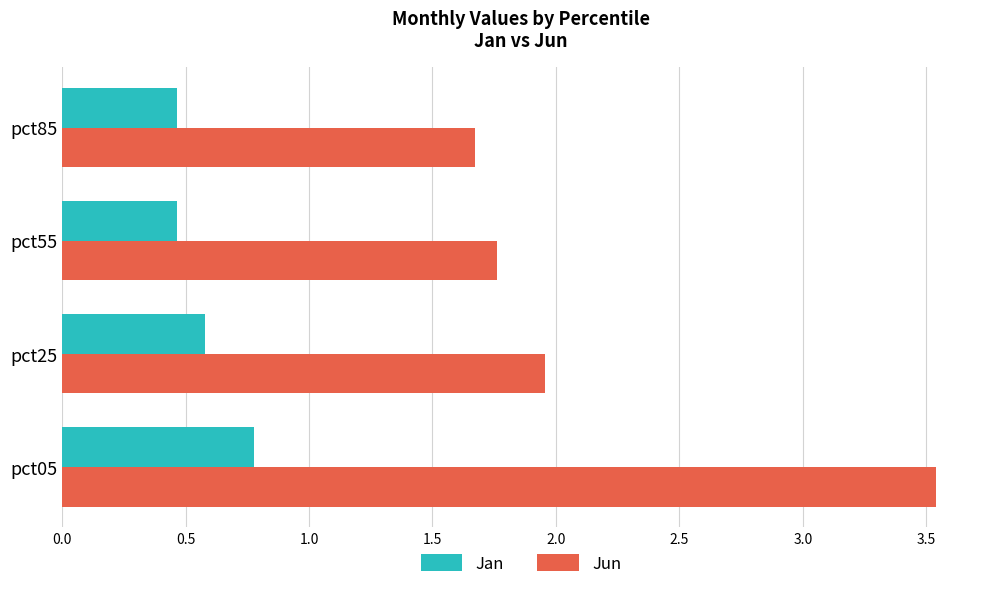

The Jan series shows 0.3 at pct55. True or false?

False